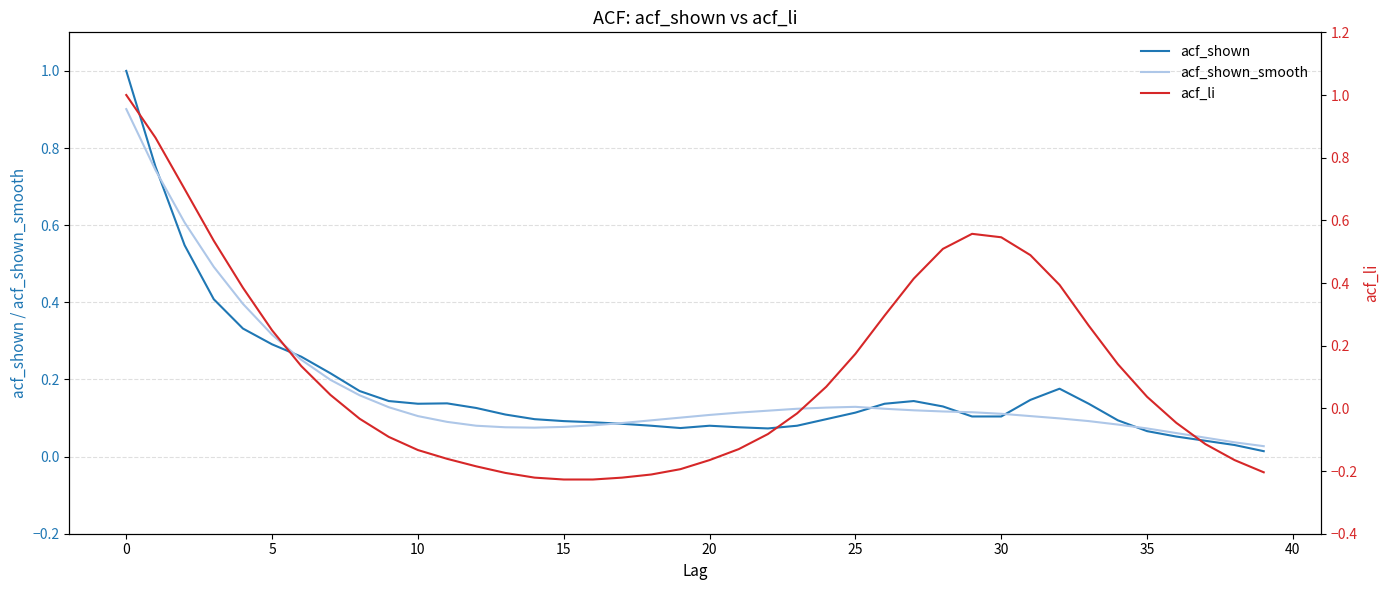

What is the maximum value for acf_shown?

1.0